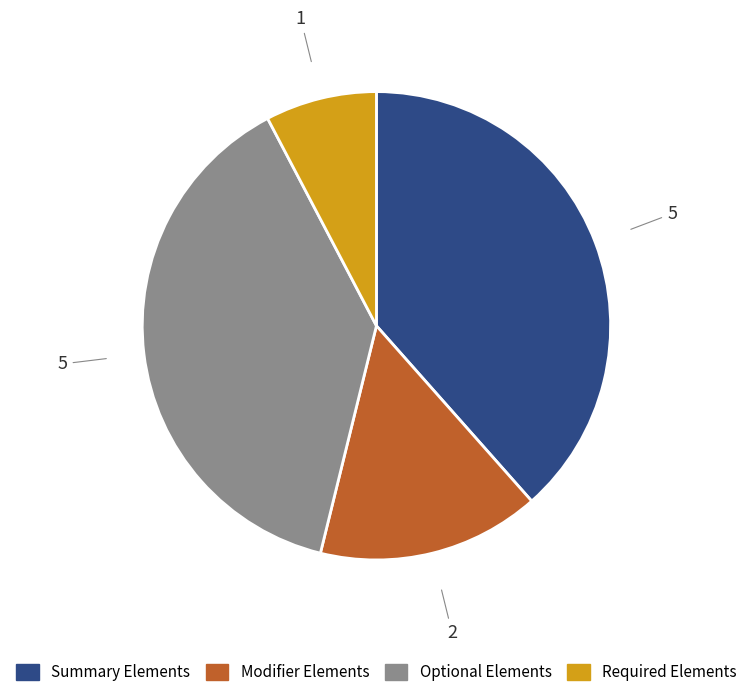

Does any single category account for the majority?

No